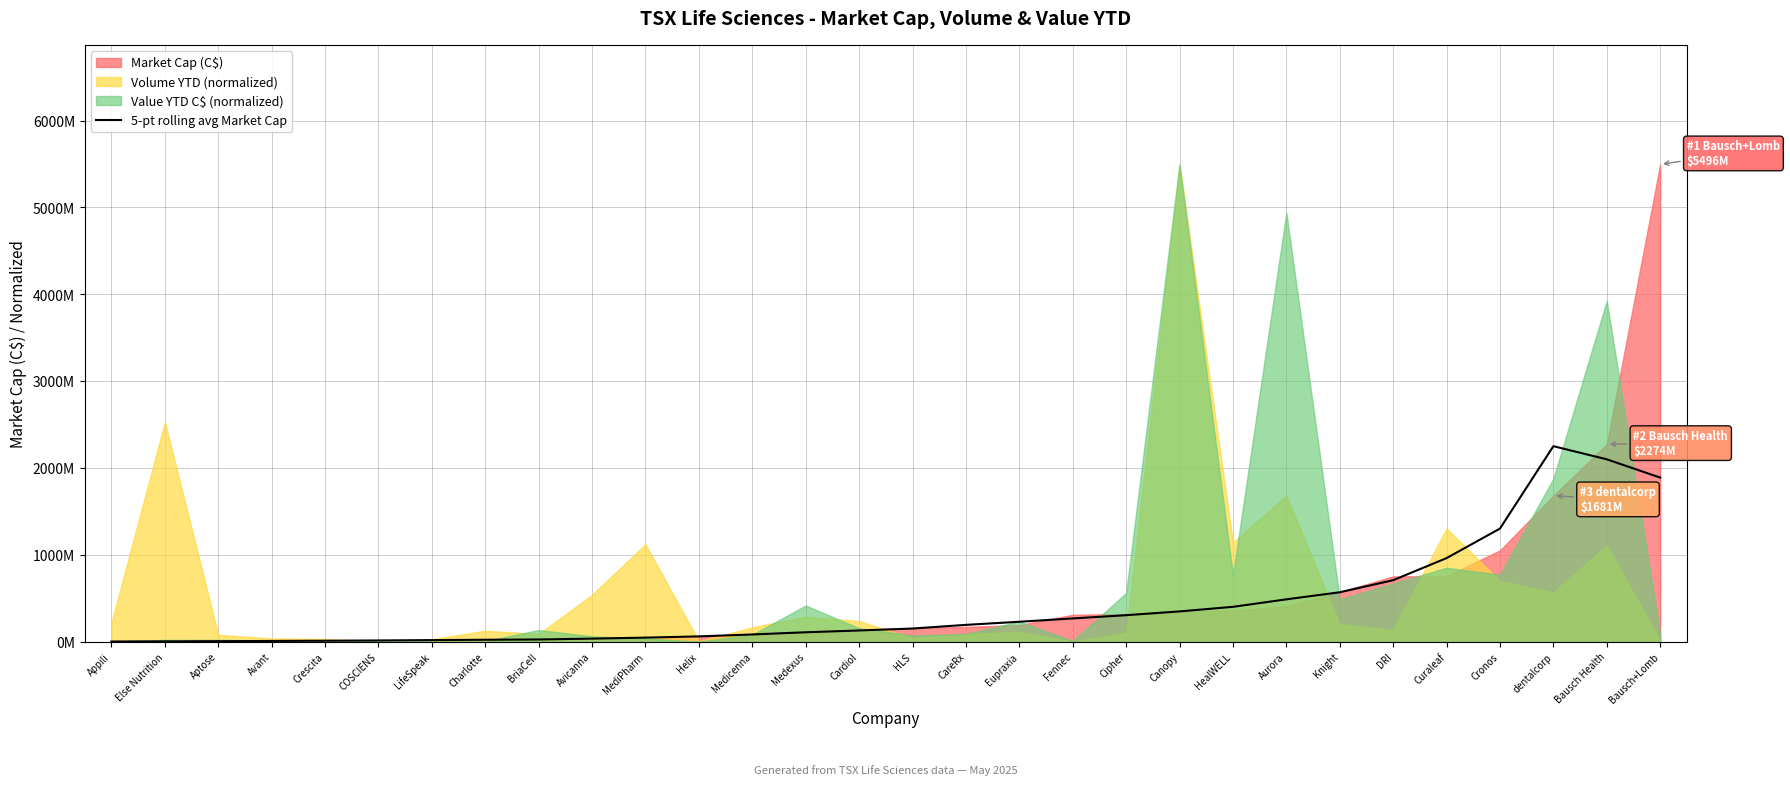

How many values exceed 152061565?

15